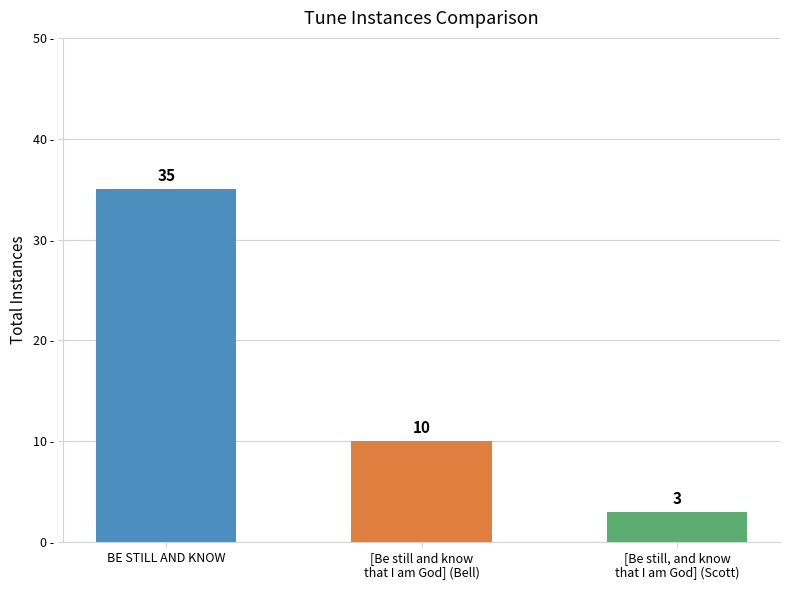

List the labels in order of value, largest first.

BE STILL AND KNOW, [Be still and know
that I am God] (Bell), [Be still, and know
that I am God] (Scott)